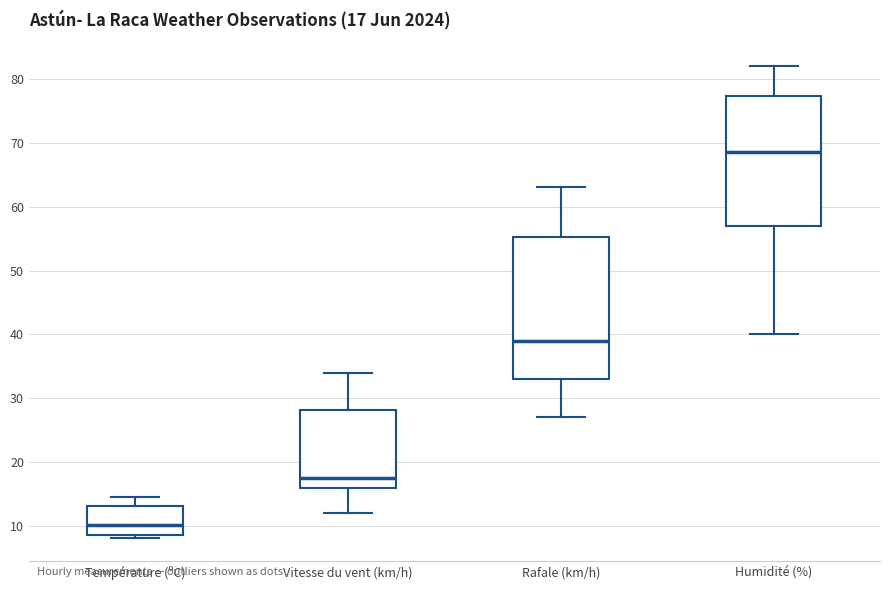

Which box's median line is the lowest?

Température (ºC)